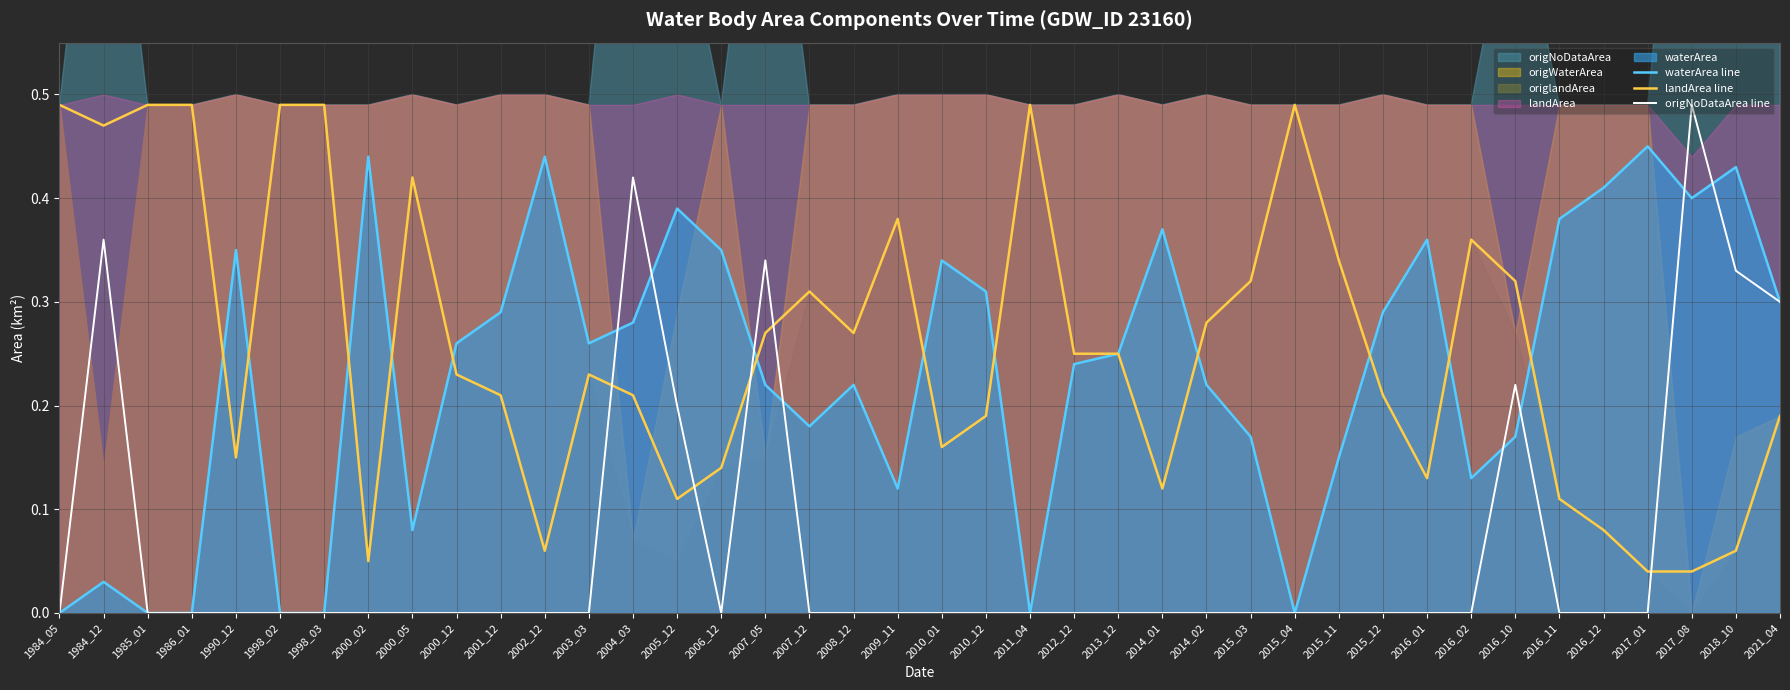

True or false: waterArea line has more than 2 points higher than both neighbors.

True